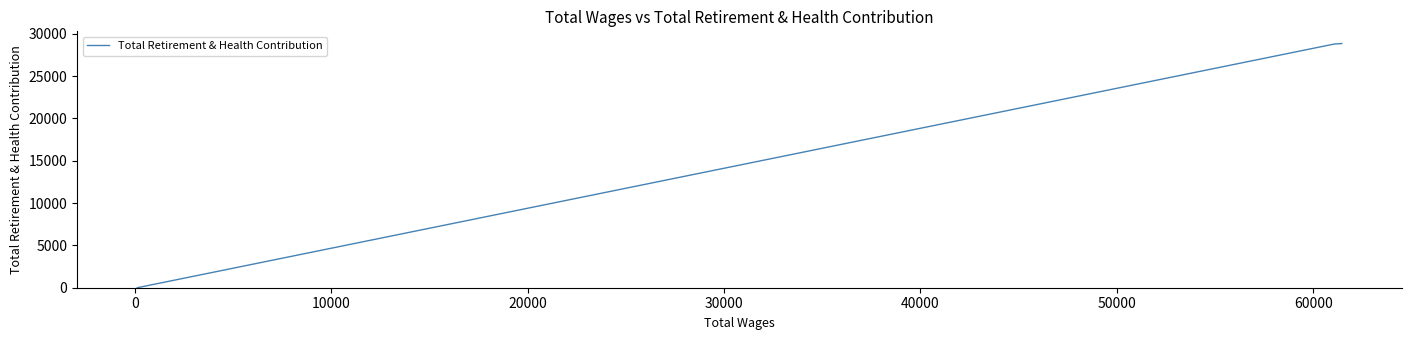

What is the value of the 2nd point from the left?

28790